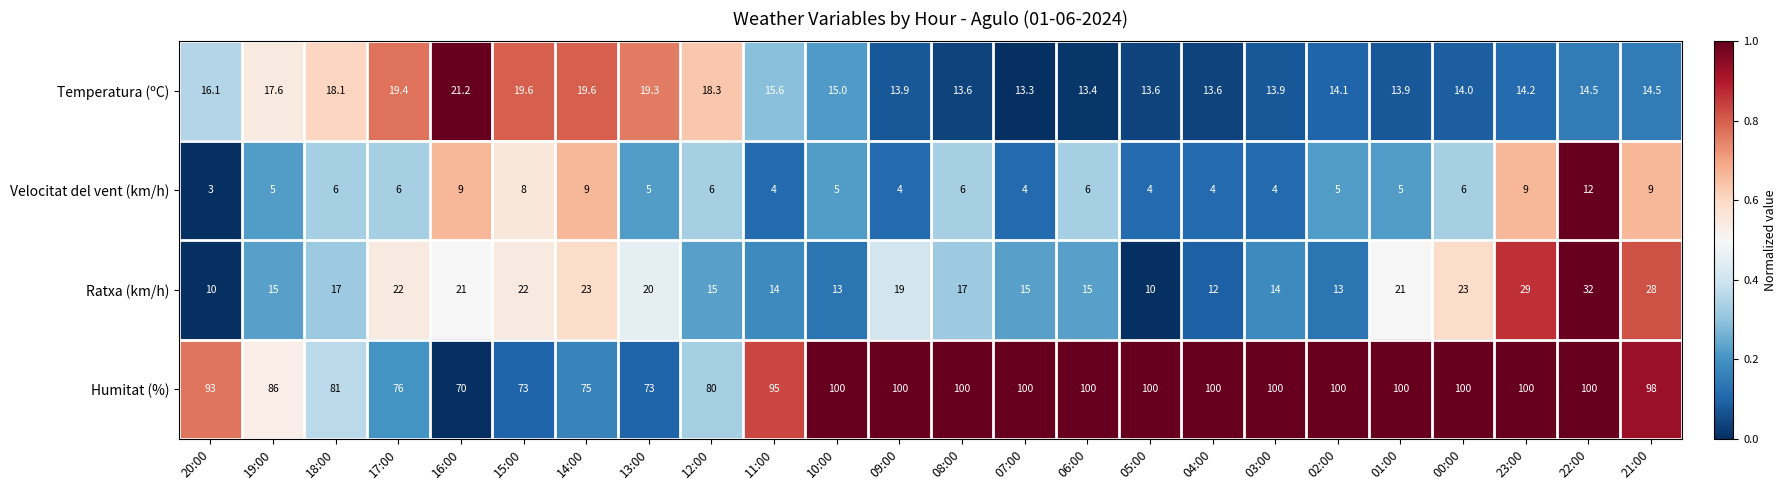

What is the spread (max minus min) of values at 20:00?

90.0